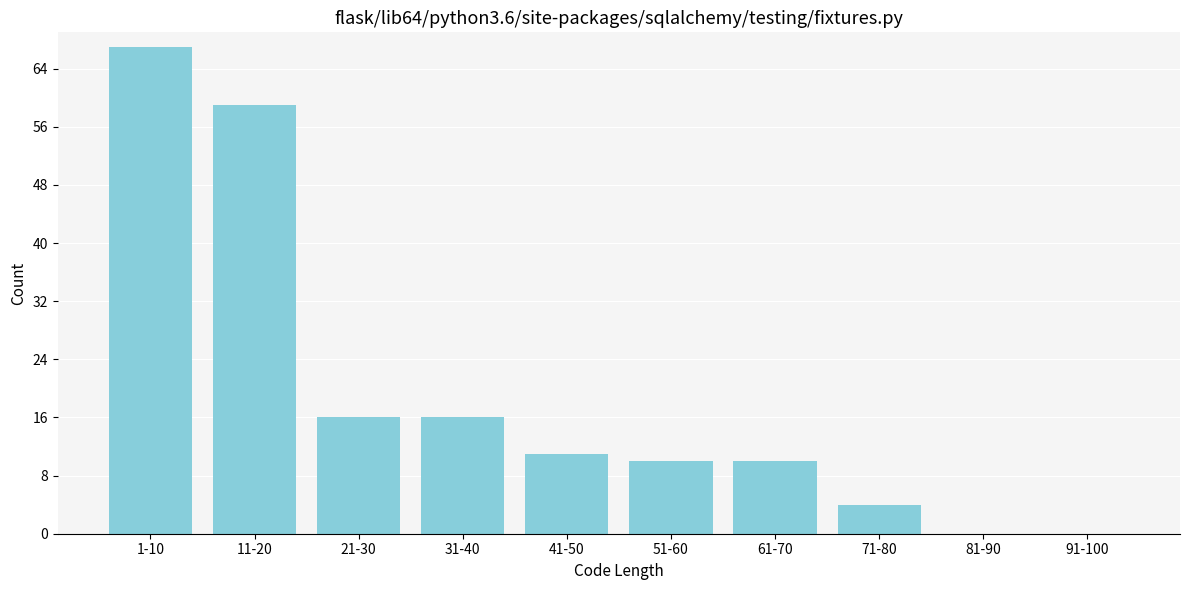

Reading right to left, list all the values displayed in this chart.

91-100=0	81-90=0	71-80=4	61-70=10	51-60=10	41-50=11	31-40=16	21-30=16	11-20=59	1-10=67